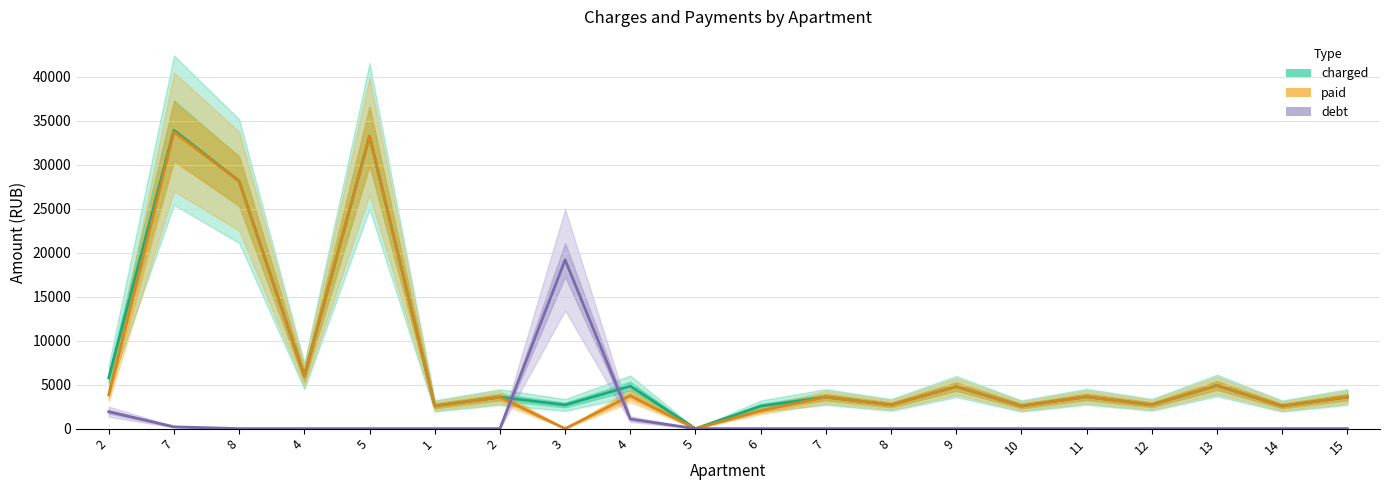

True or false: paid has a value of 1513.5 at 7.

False